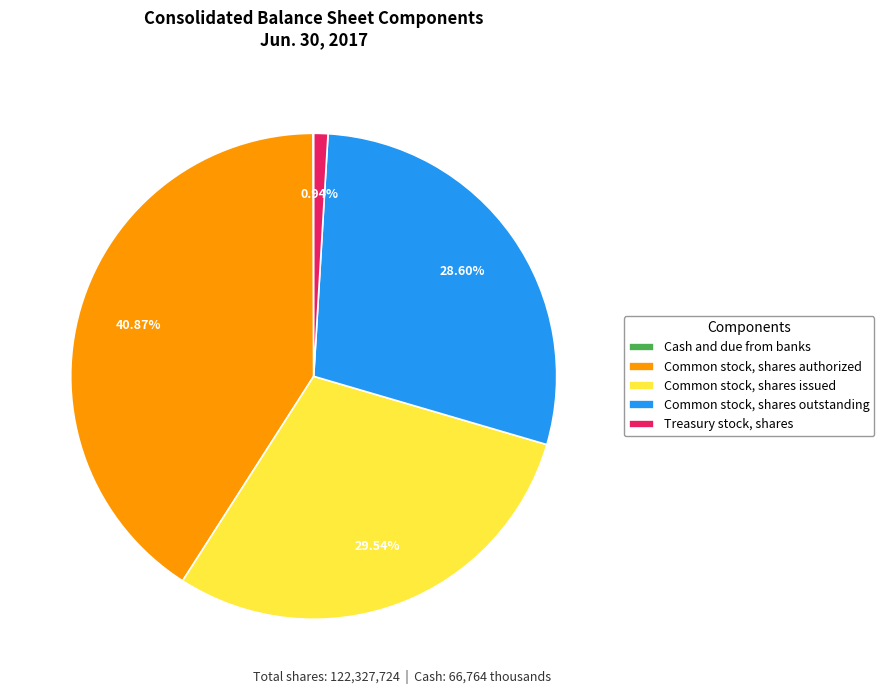

Which has a higher value, Common stock, shares authorized or Treasury stock, shares?

Common stock, shares authorized